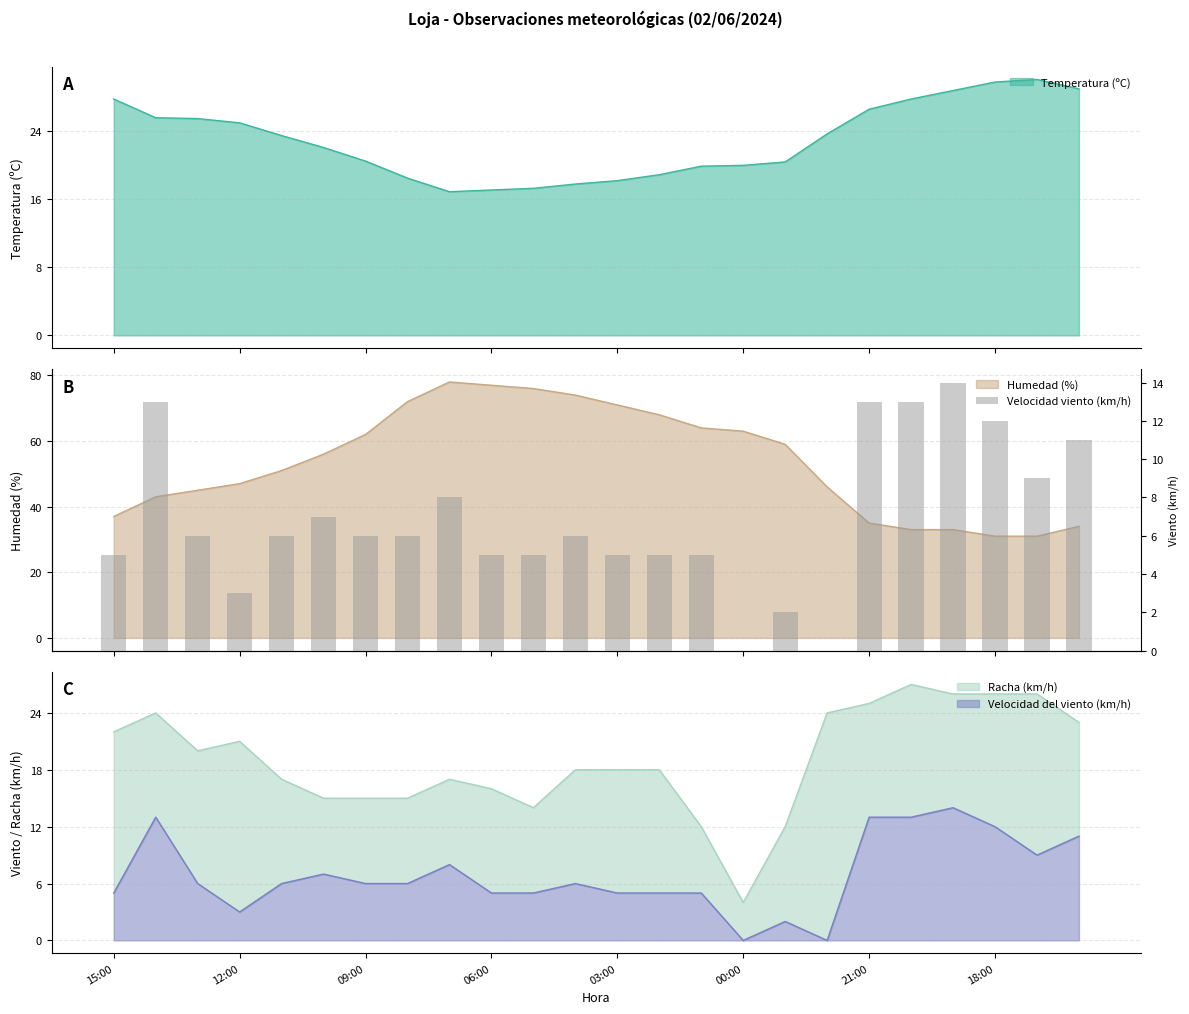

What is the sum of the values at 11 and 14?

11